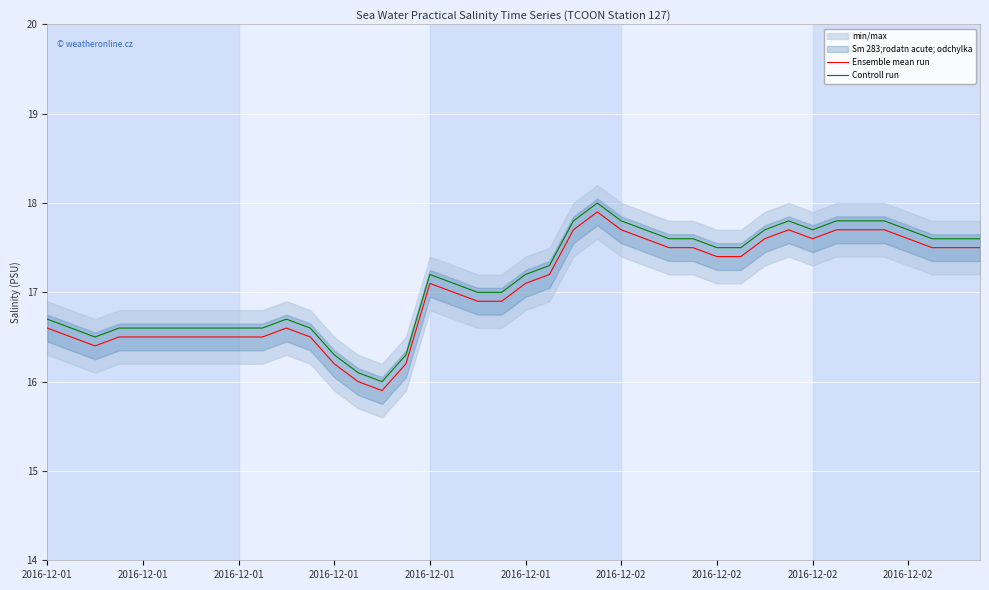

What is the difference between the maximum and second lowest values in the Controll run series?

1.9